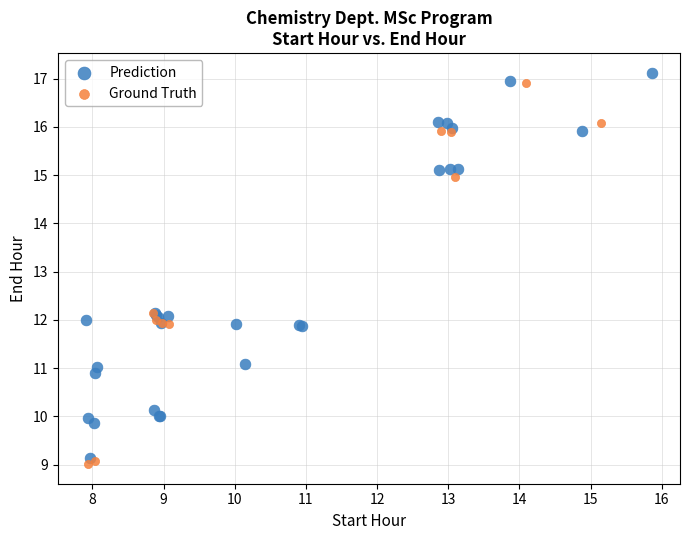

Which series contains the highest Y value?

Prediction